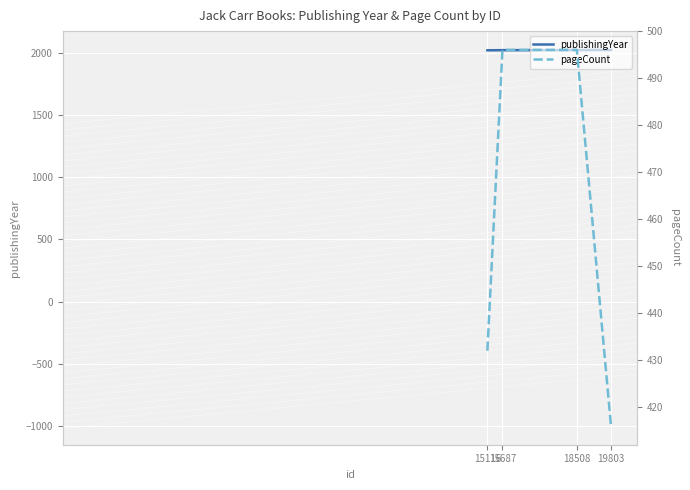

Which series has the largest total across all categories?

publishingYear